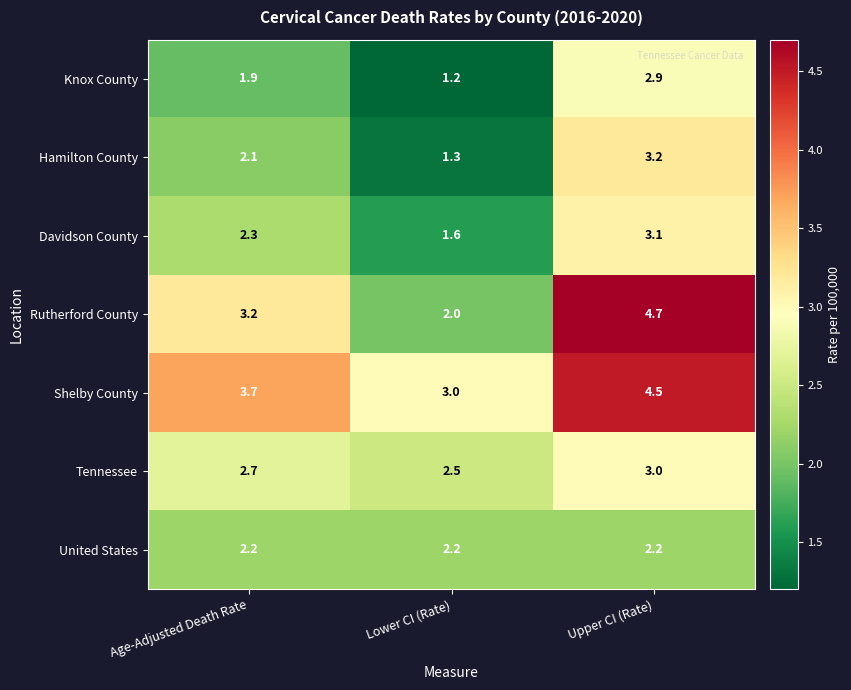

Where does the Davidson County series first go above 2?

Age-Adjusted Death Rate